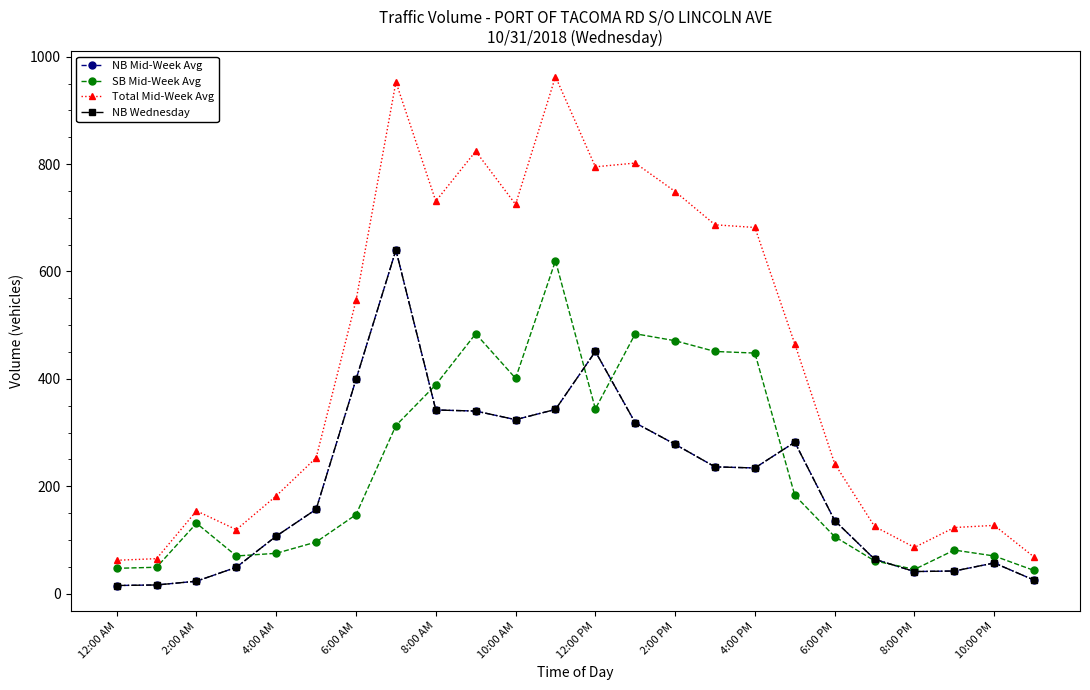

Does the chart have visible grid lines?

No